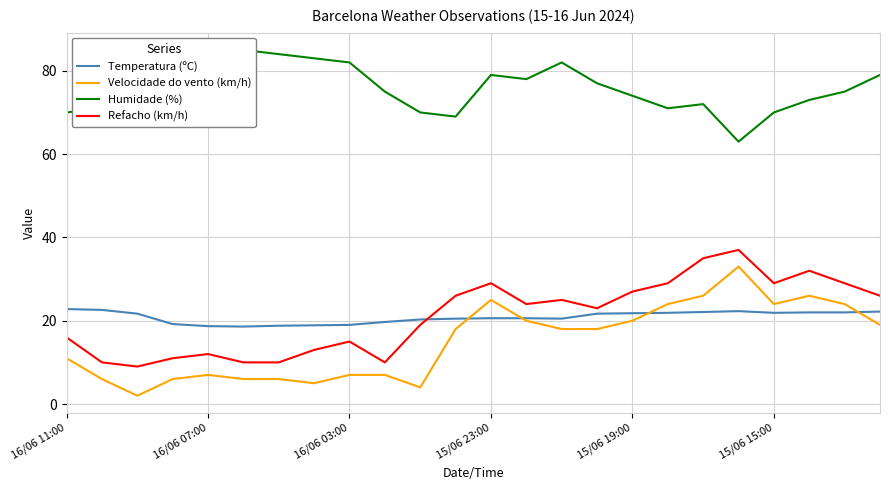

How many categories are shown in the chart?

24